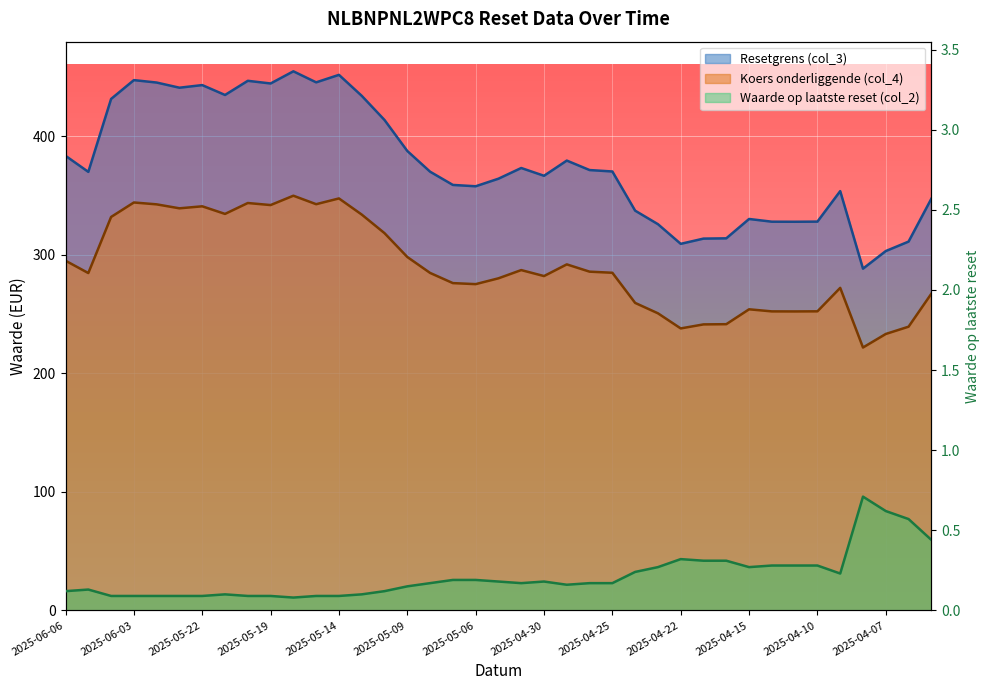

Where is Resetgrens (col_3) nearest to the value 371?

2025-04-25